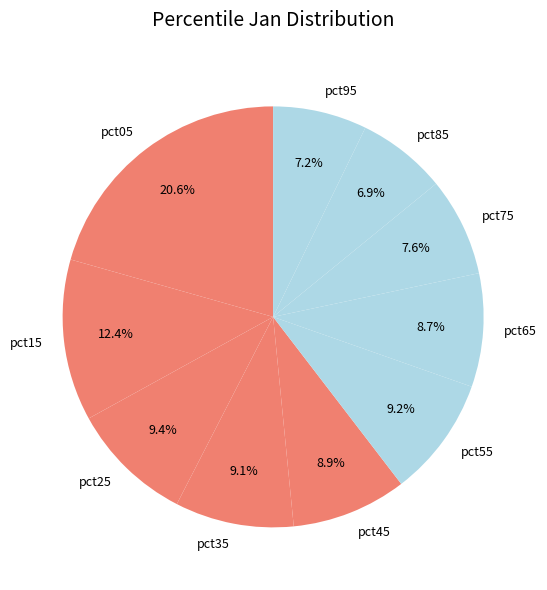

Count the number of slices in the pie.

10